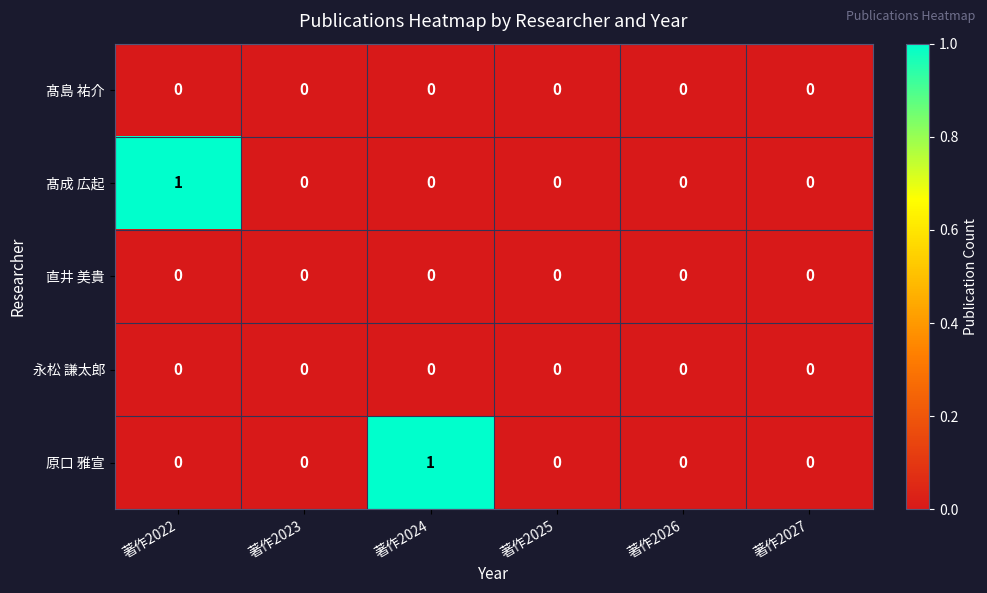

The value of 原口 雅宣 at 著作2023 is 1. True or false?

False